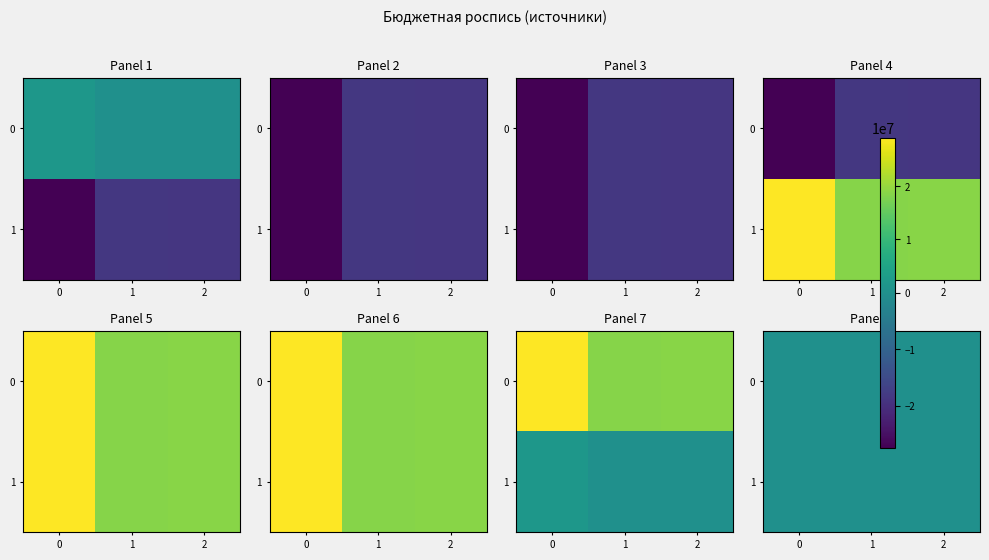

What is the difference between the maximum and second lowest values in the ИСТОЧНИКИ ВНУТРЕННЕГО ФИНАНСИРОВАНИЯ (500) series?

98718.8